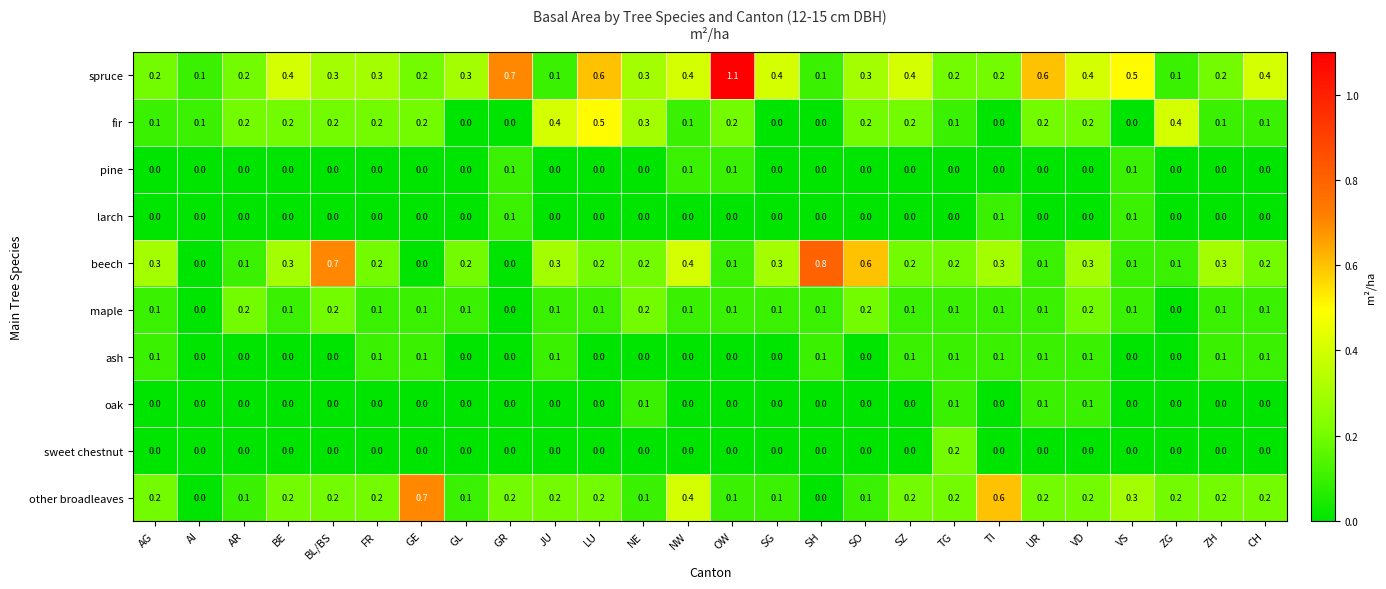

Which label corresponds to the largest value in the chart?

OW